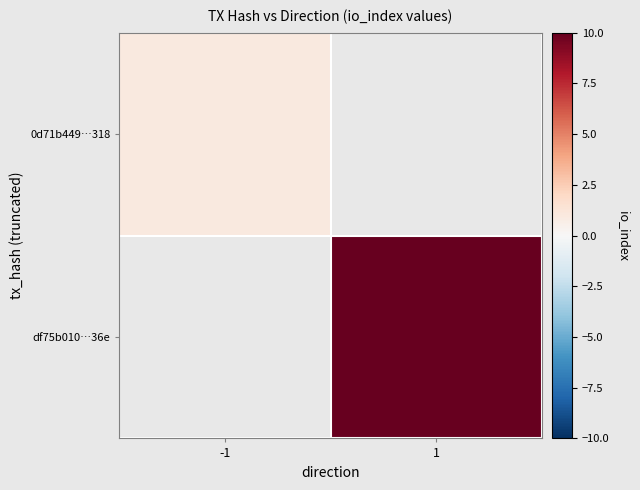

The value of 0d71b449…318 at -1 is 1.6. True or false?

False